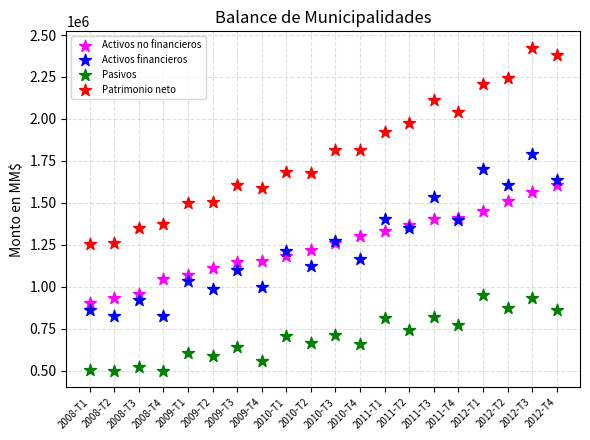

What are all the series names shown in the legend?

Activos no financieros, Activos financieros, Pasivos, Patrimonio neto